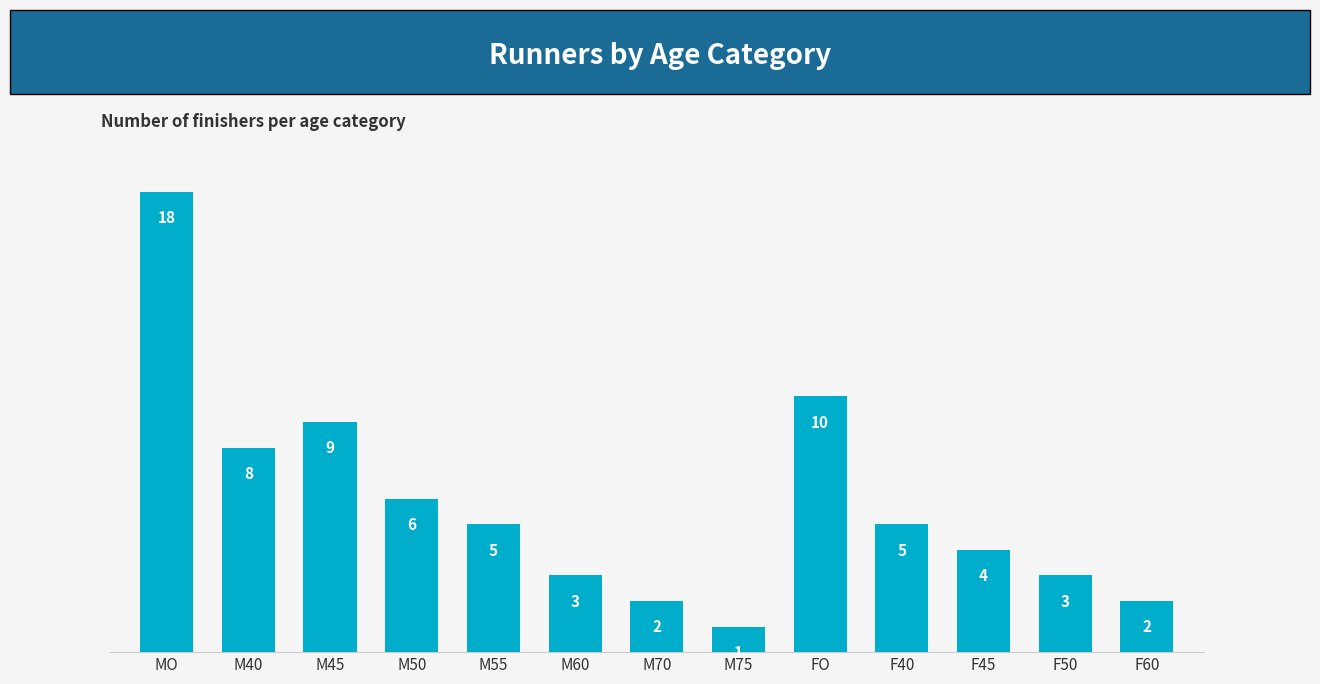

Reading left to right, list all the values displayed in this chart.

18	8	9	6	5	3	2	1	10	5	4	3	2